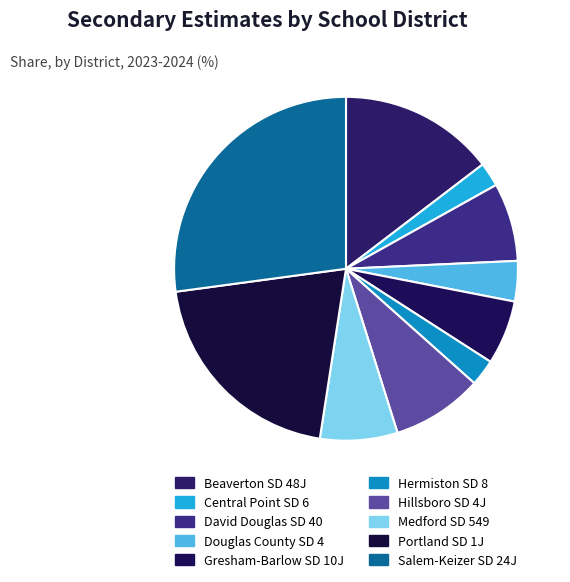

How many segments does this pie chart have?

10